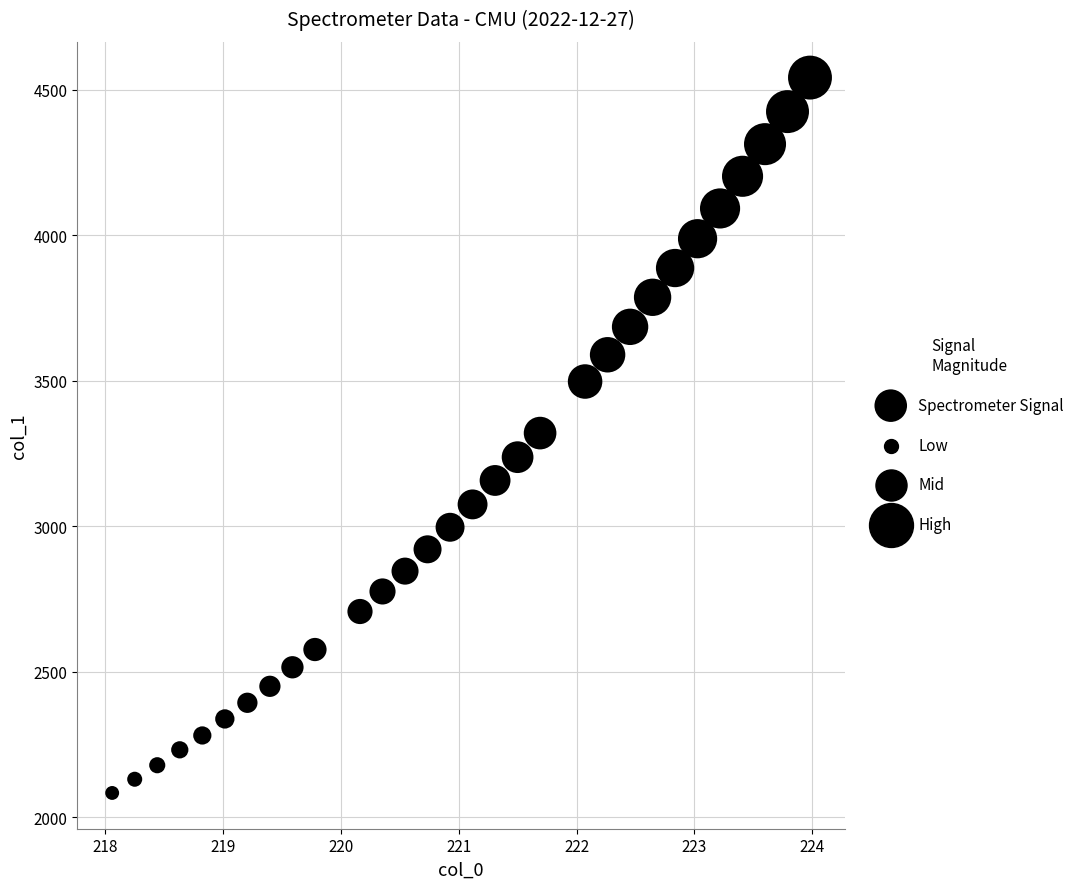

What is the range of X values (max minus min)?

5.9